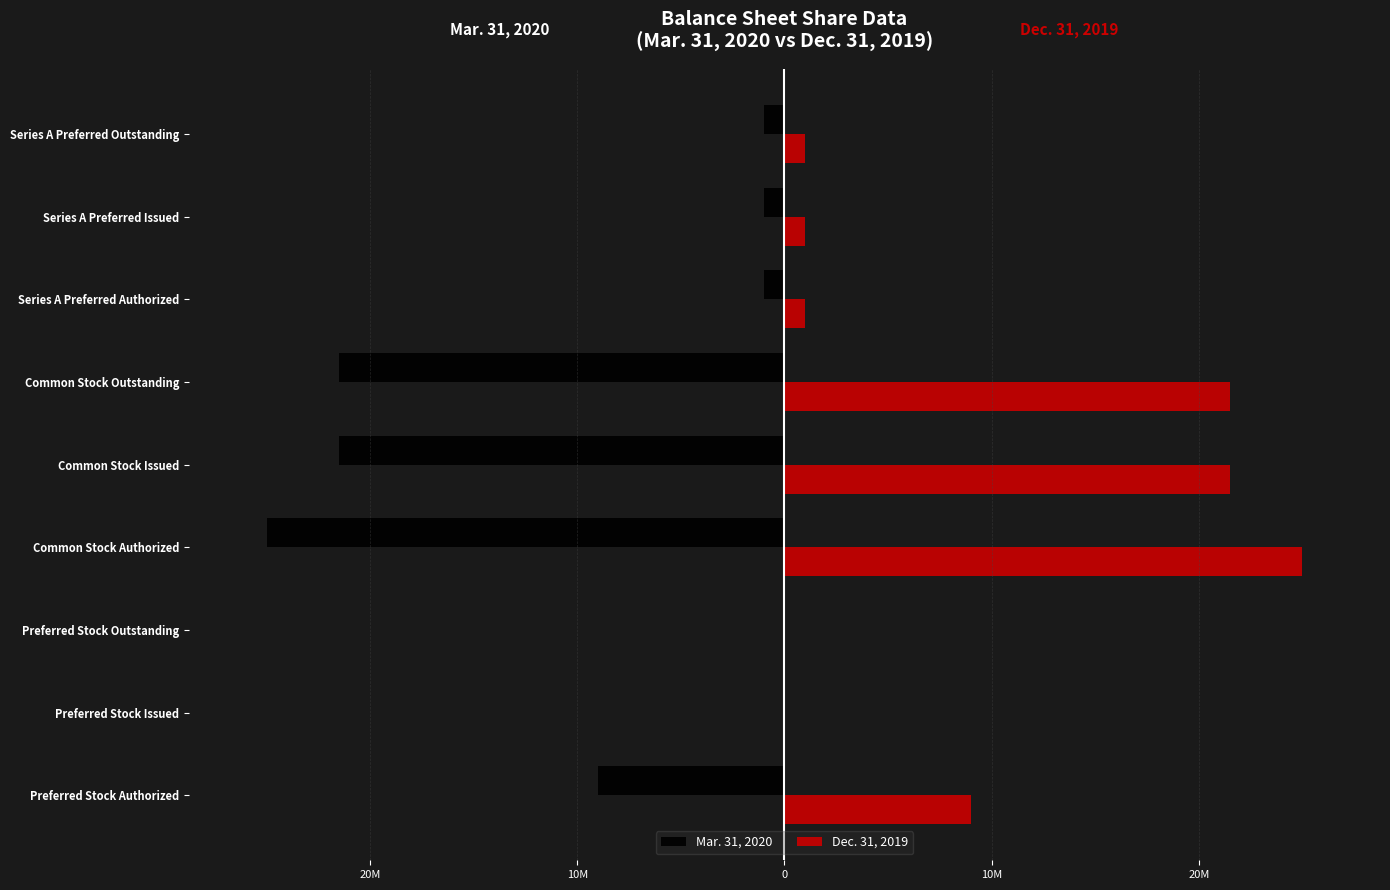

What is the difference between the maximum and minimum values in the Dec. 31, 2019 series?

25000000